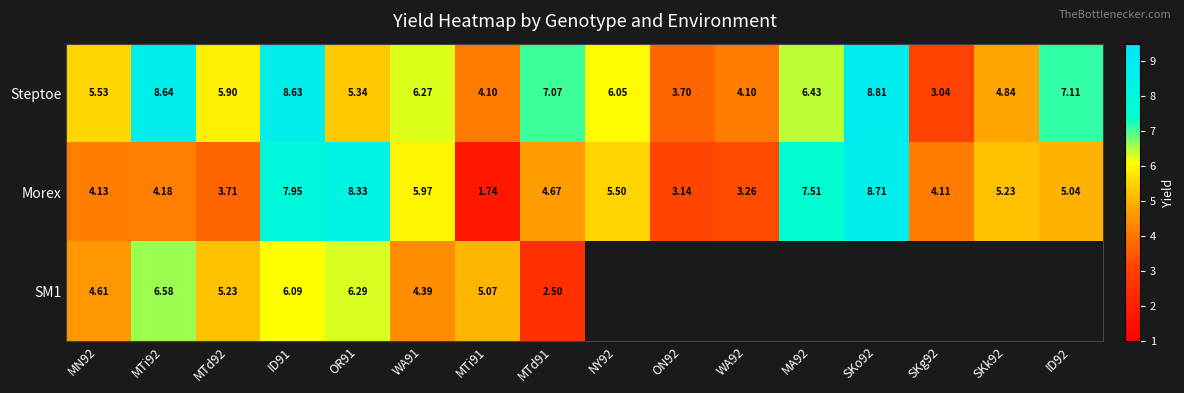

Is the value of Steptoe at SKo92 greater than the value of SM1 at MN92?

Yes